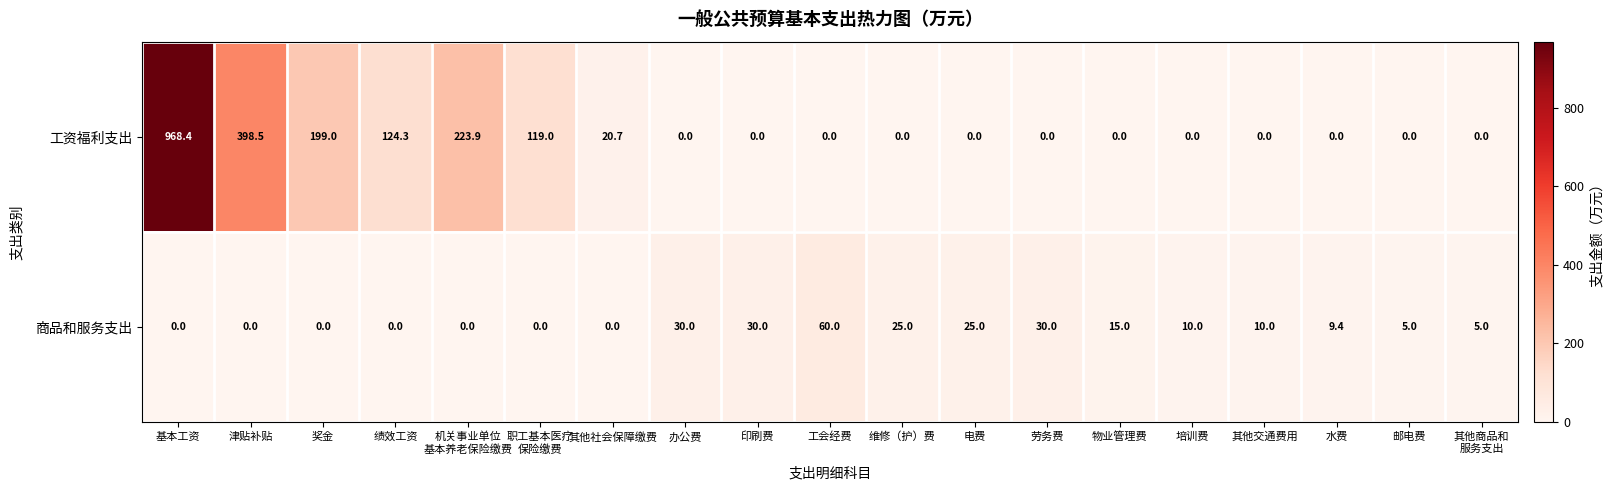

At which label does 商品和服务支出 first exceed 9?

办公费